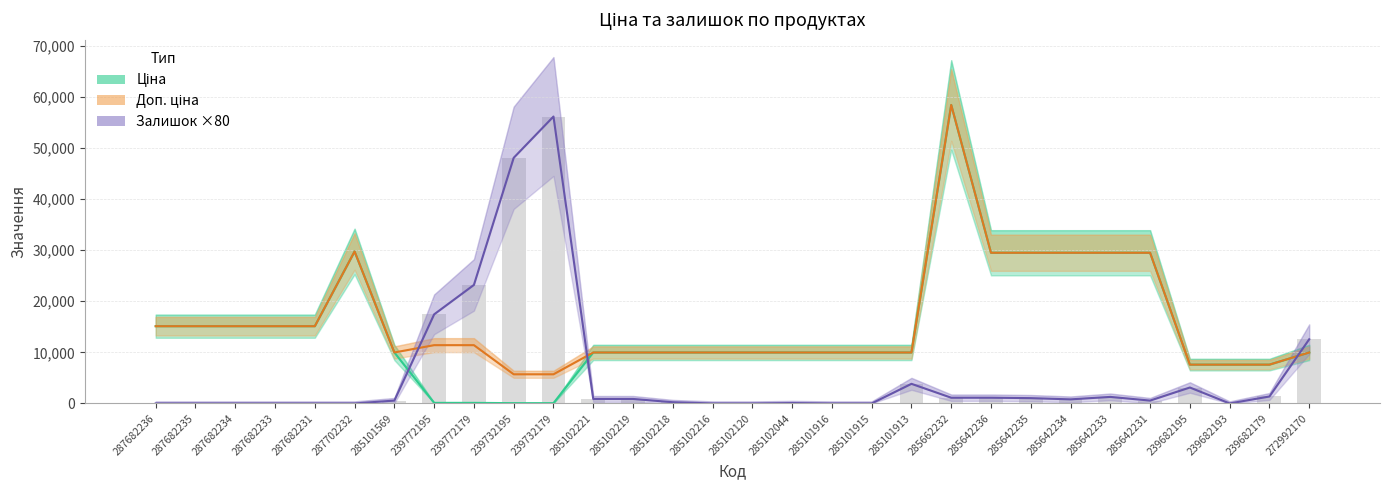

At how many categories does at least one series exceed 27539?

9